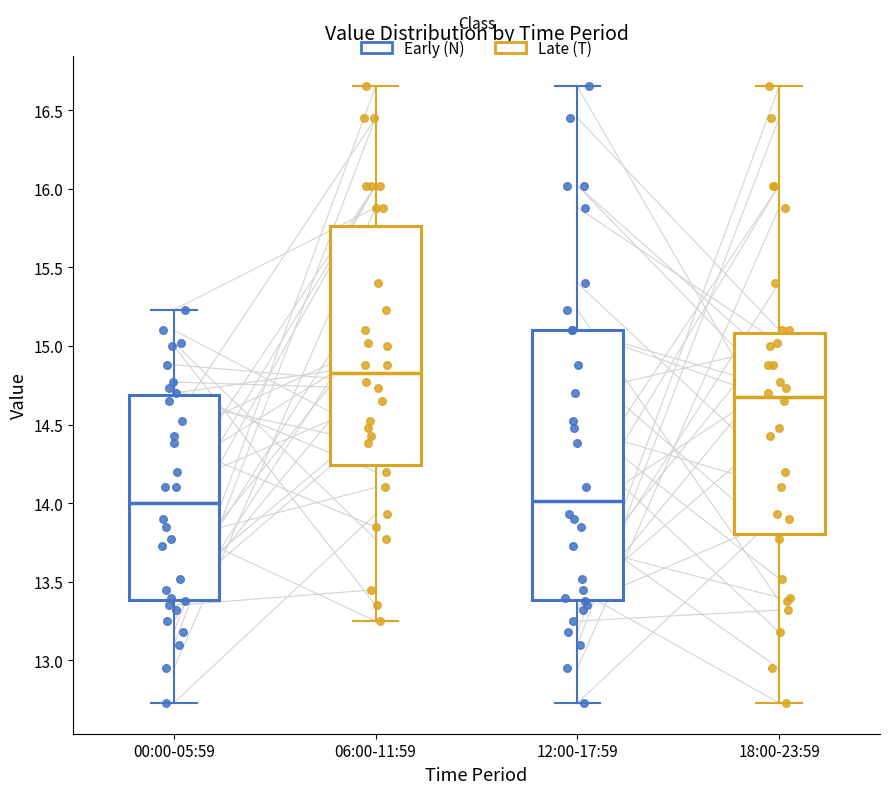

Reading left to right, read every box against the y-axis: the position of its median line, the range the box covers, and the ends of its whiskers. The values are not printed on the chart, so give them approximately, as read against the axis.

00:00-05:59: median 14.00, box 13.40 to 14.70, whiskers 12.75 to 15.25
06:00-11:59: median 14.85, box 14.25 to 15.75, whiskers 13.25 to 16.65
12:00-17:59: median 14.00, box 13.40 to 15.10, whiskers 12.75 to 16.65
18:00-23:59: median 14.70, box 13.80 to 15.10, whiskers 12.75 to 16.65